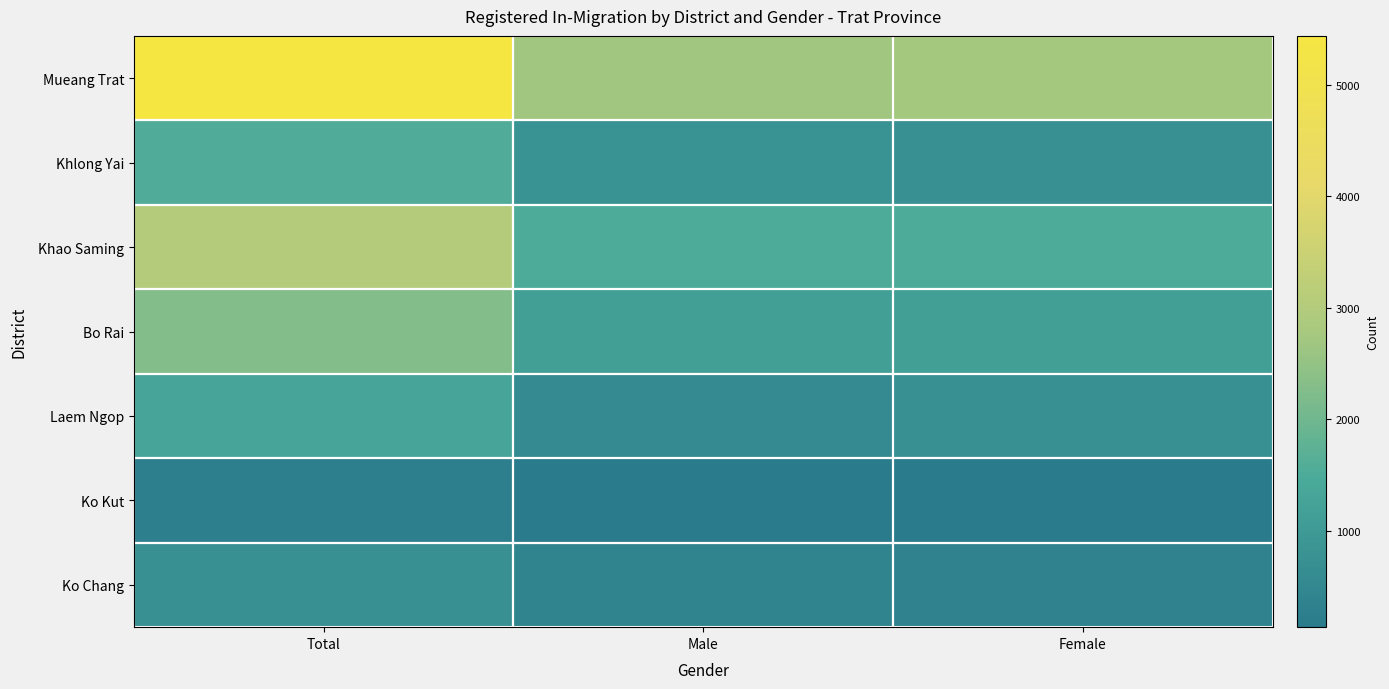

At which category does the chart reach its peak across all series?

Total